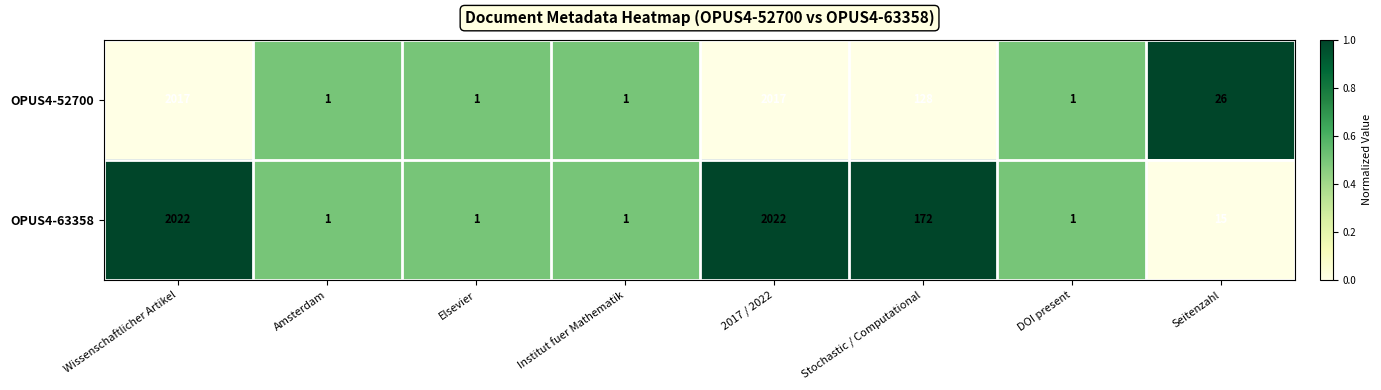

Reading left to right, transcribe all the data shown in this chart.

OPUS4-52700: Wissenschaftlicher Artikel=2017	Amsterdam=1	Elsevier=1	Institut fuer Mathematik=1	2017 / 2022=2017	Stochastic / Computational=128	DOI present=1	Seitenzahl=26
OPUS4-63358: Wissenschaftlicher Artikel=2022	Amsterdam=1	Elsevier=1	Institut fuer Mathematik=1	2017 / 2022=2022	Stochastic / Computational=172	DOI present=1	Seitenzahl=15